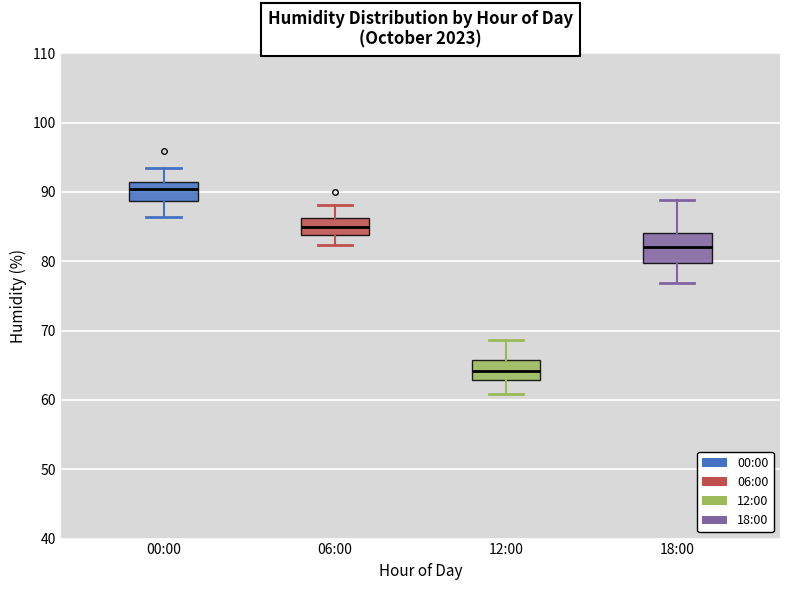

Reading left to right, read every box against the y-axis: the position of its median line, the range the box covers, and the ends of its whiskers. The values are not printed on the chart, so give them approximately, as read against the axis.

00:00: median 90, box 89 to 91, whiskers 86 to 94
06:00: median 85, box 84 to 86, whiskers 82 to 88
12:00: median 64, box 63 to 66, whiskers 61 to 69
18:00: median 82, box 80 to 84, whiskers 77 to 89